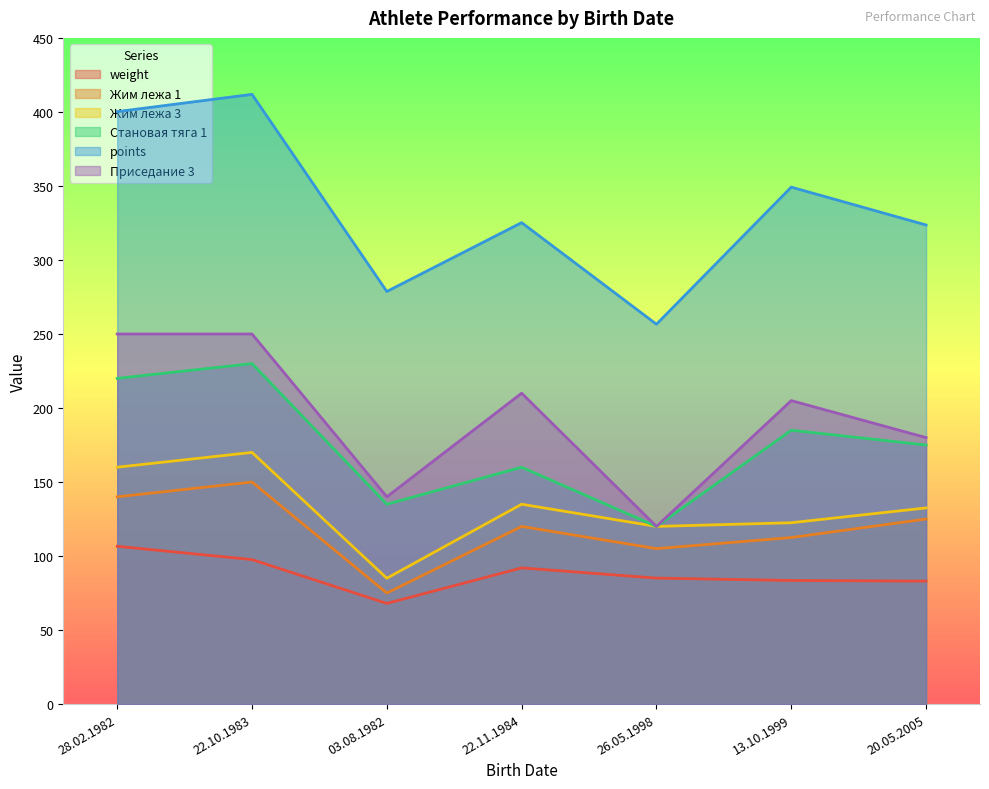

What is the average value of the weight series?

88.0